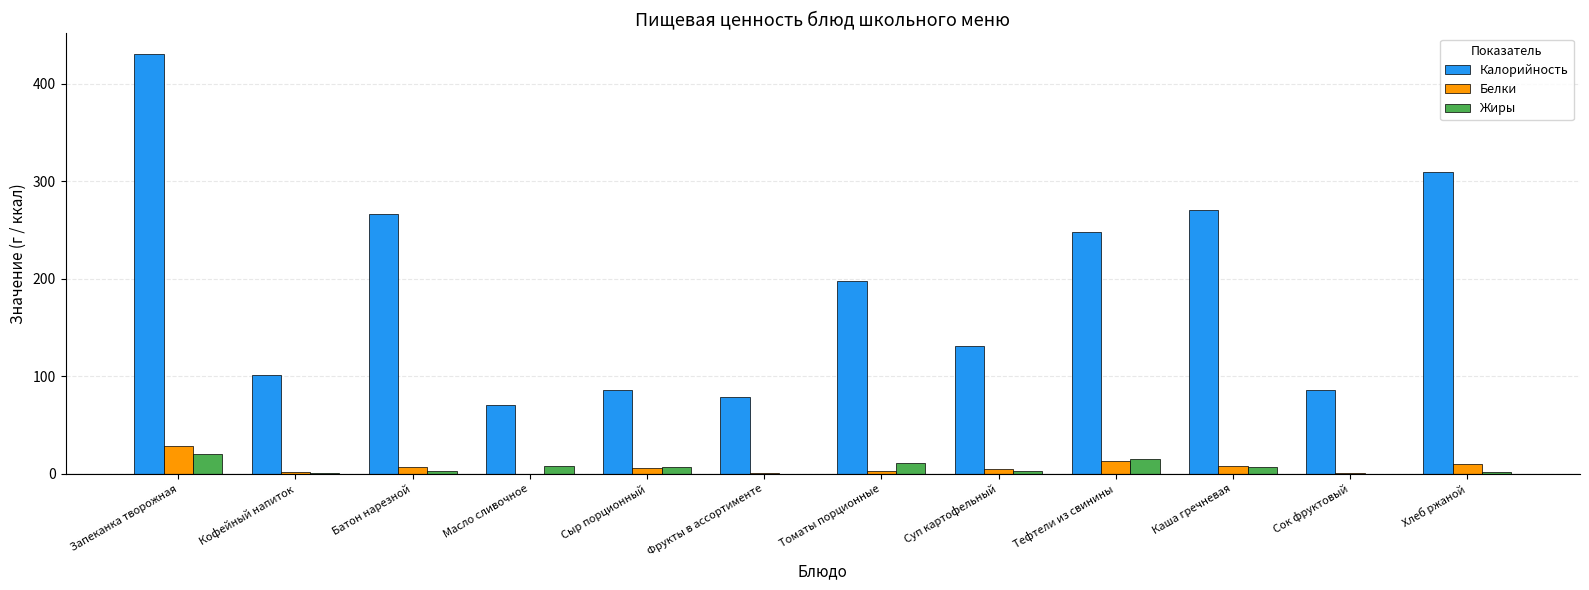

Which series has the largest total across all categories?

Калорийность